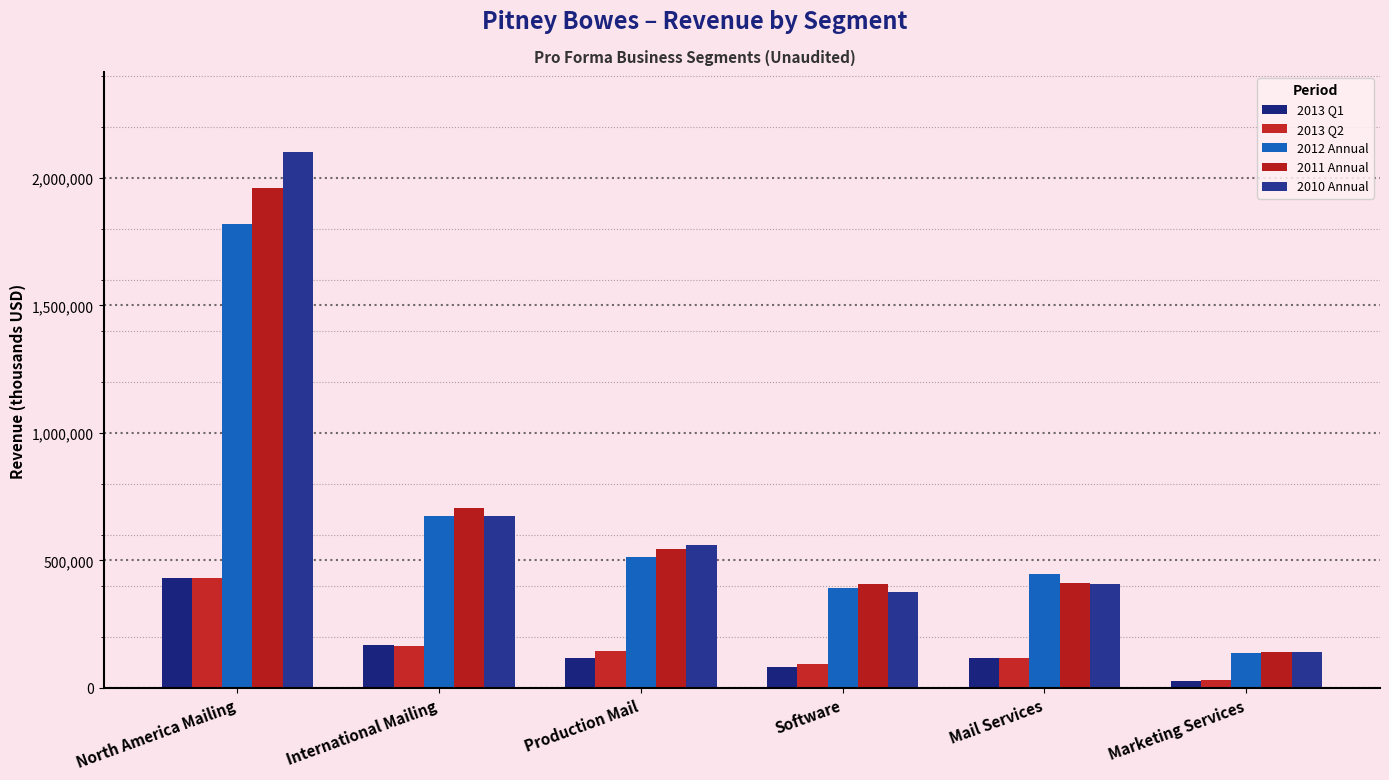

What is the spread (max minus min) of values at Production Mail?

442645.3